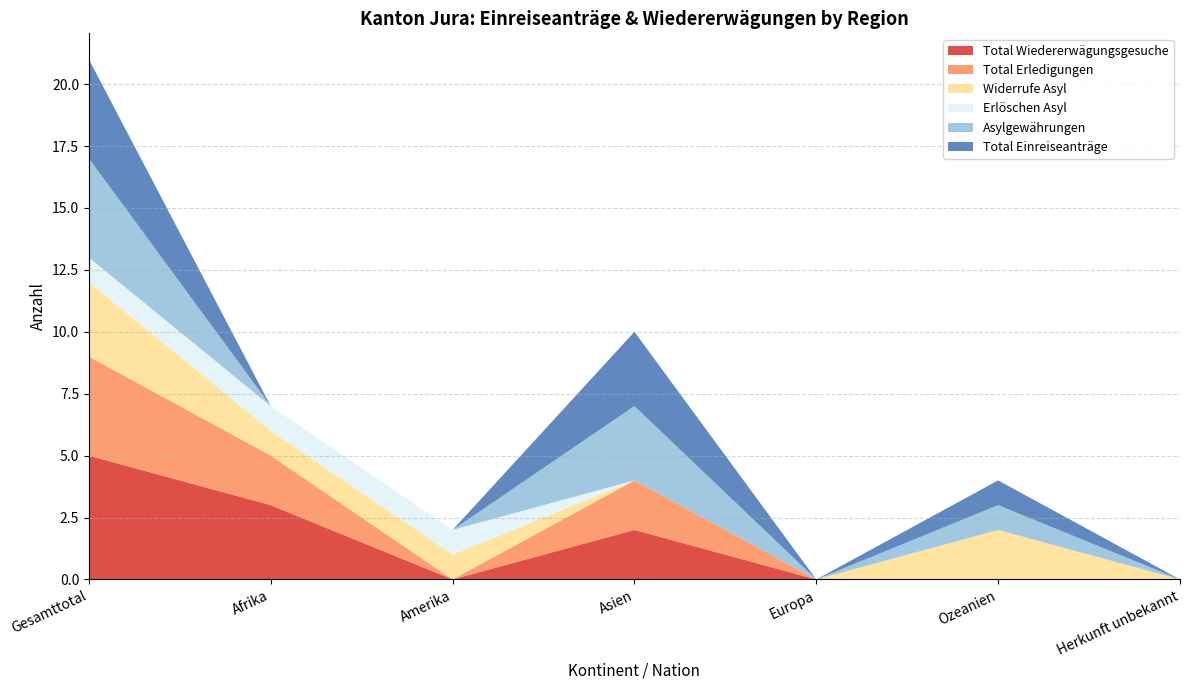

Reading right to left, list all the values displayed in this chart.

Total Wiedererwägungsgesuche: Herkunft unbekannt=0	Ozeanien=0	Europa=0	Asien=2	Amerika=0	Afrika=3	Gesamttotal=5
Total Erledigungen: Herkunft unbekannt=0	Ozeanien=0	Europa=0	Asien=2	Amerika=0	Afrika=2	Gesamttotal=4
Widerrufe Asyl: Herkunft unbekannt=0	Ozeanien=2	Europa=0	Asien=0	Amerika=1	Afrika=1	Gesamttotal=3
Erlöschen Asyl: Herkunft unbekannt=0	Ozeanien=0	Europa=0	Asien=0	Amerika=1	Afrika=1	Gesamttotal=1
Asylgewährungen: Herkunft unbekannt=0	Ozeanien=1	Europa=0	Asien=3	Amerika=0	Afrika=0	Gesamttotal=4
Total Einreiseanträge: Herkunft unbekannt=0	Ozeanien=1	Europa=0	Asien=3	Amerika=0	Afrika=0	Gesamttotal=4